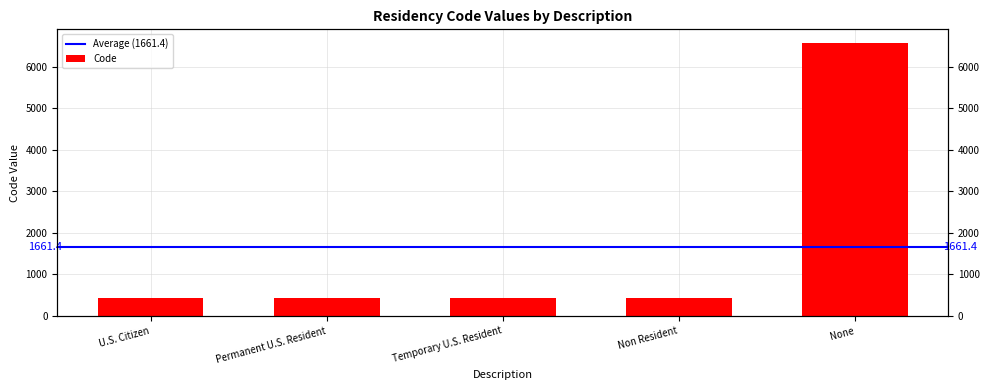

True or false: the data shows 99 at Permanent U.S. Resident.

False